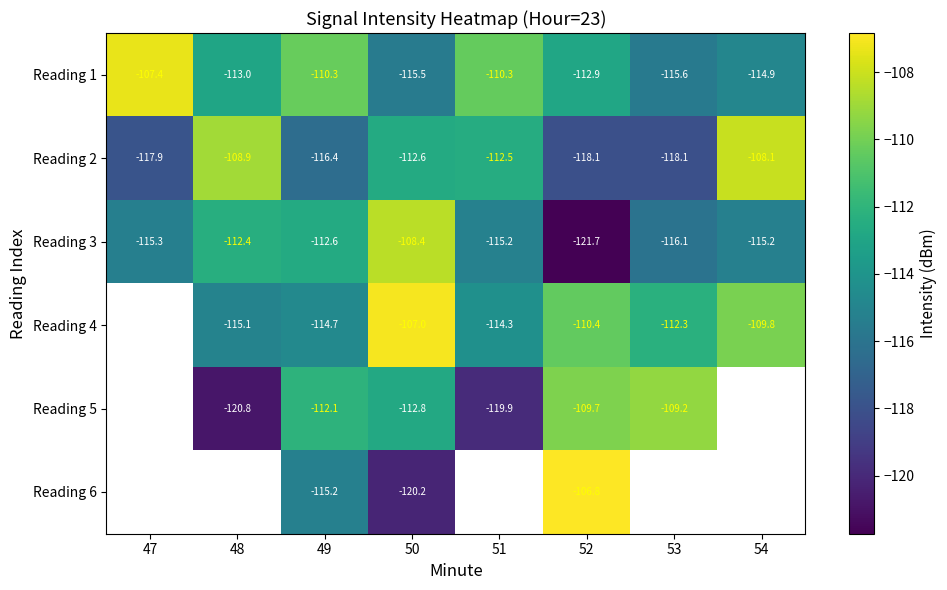

At which label is Reading 1 closest to -111?

51